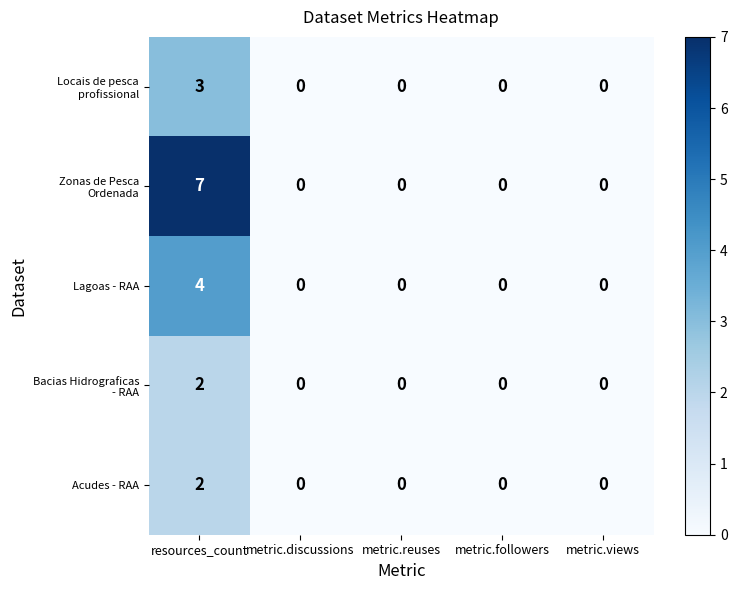

At which category is the sum across all series the highest?

resources_count